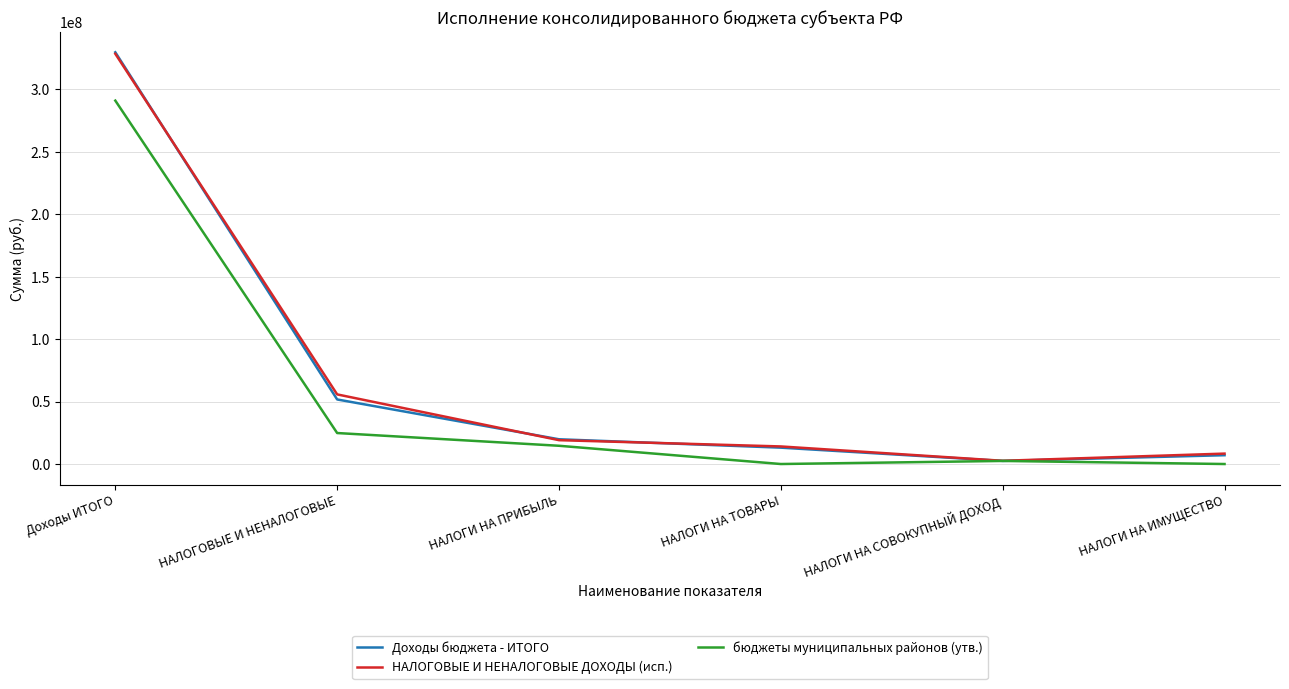

True or false: Доходы бюджета - ИТОГО has more than 1 interior local peaks.

False